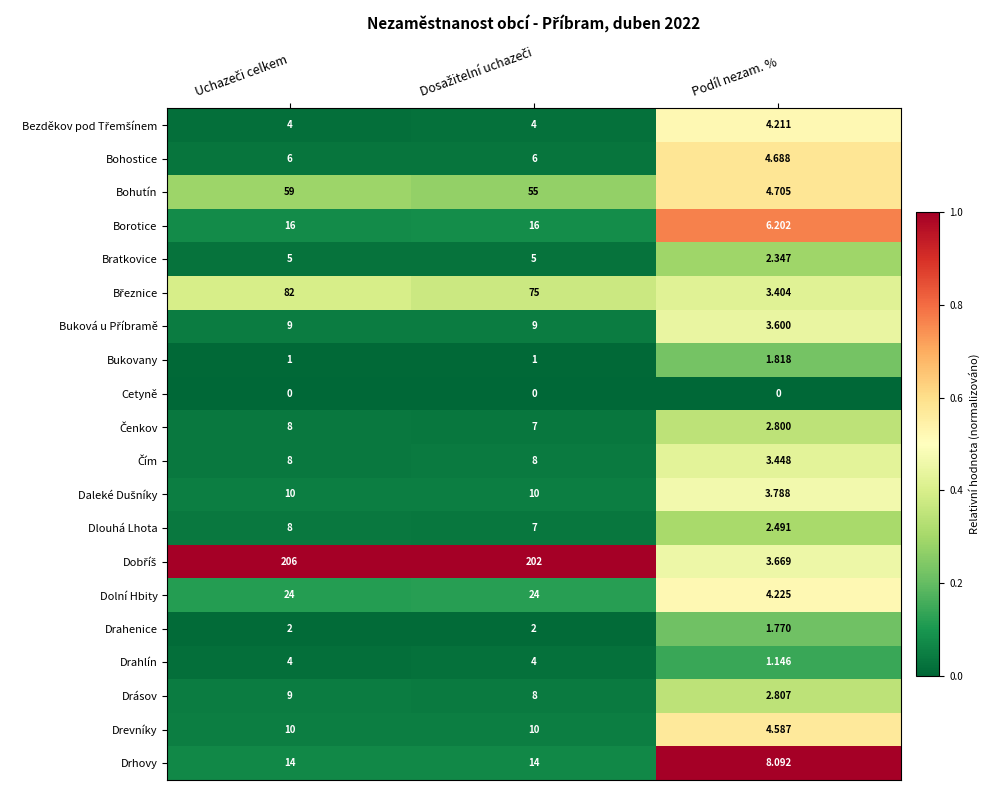

Where is Borotice nearest to the value 11?

Podíl nezam. %